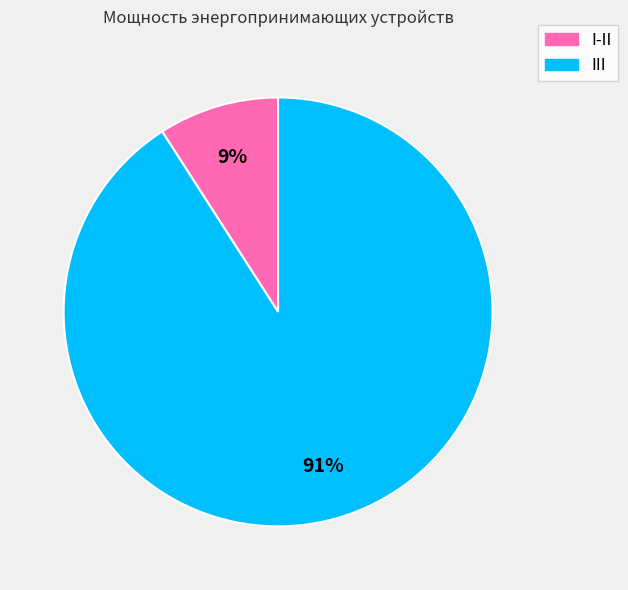

To the nearest percent, what percentage of the pie is I-II?

9%